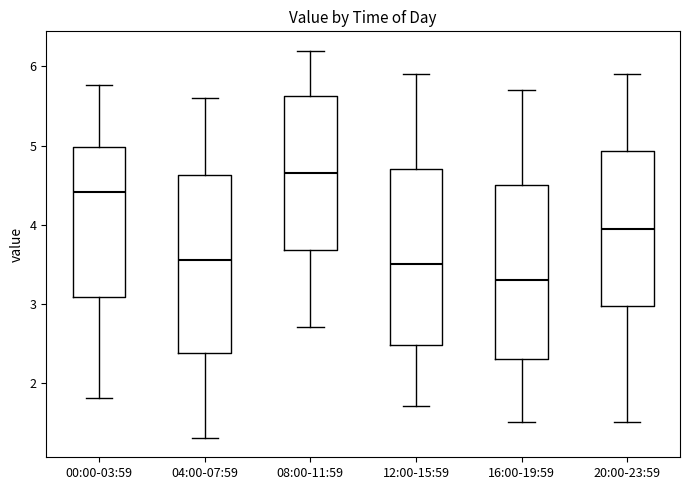

Reading left to right, transcribe this box plot: for each box, give where its median line is, the range the box spans, and where its two whiskers end, as read against the y-axis. The values are not printed on the chart, so give them approximately, as read against the axis.

00:00-03:59: median 4.4, box 3.1 to 5.0, whiskers 1.8 to 5.8
04:00-07:59: median 3.6, box 2.4 to 4.6, whiskers 1.3 to 5.6
08:00-11:59: median 4.7, box 3.7 to 5.6, whiskers 2.7 to 6.2
12:00-15:59: median 3.5, box 2.5 to 4.7, whiskers 1.7 to 5.9
16:00-19:59: median 3.3, box 2.3 to 4.5, whiskers 1.5 to 5.7
20:00-23:59: median 4.0, box 3.0 to 4.9, whiskers 1.5 to 5.9